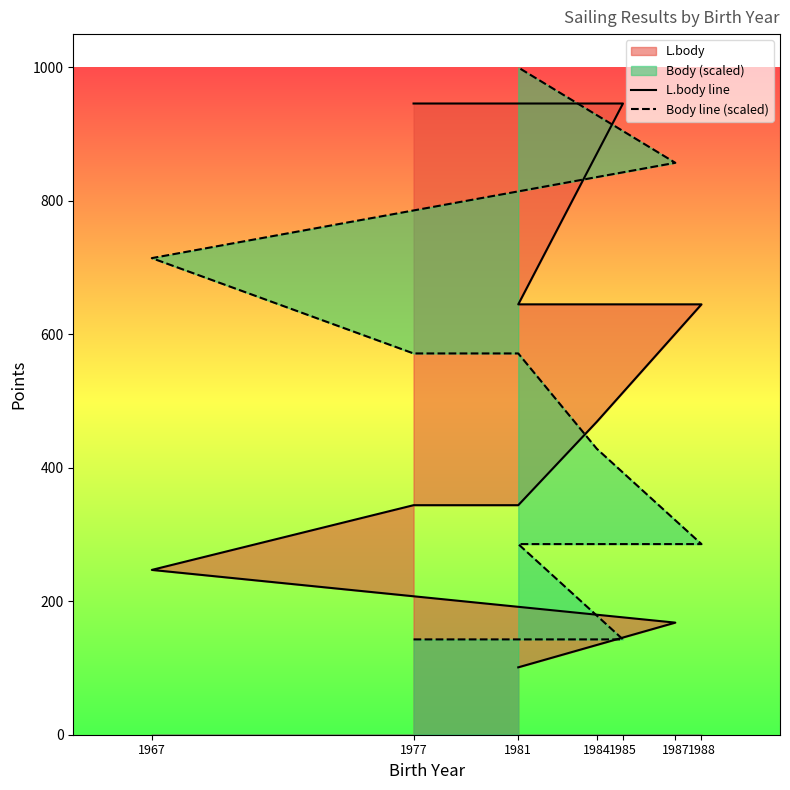

Where is L.body line nearest to the value 523?

1984